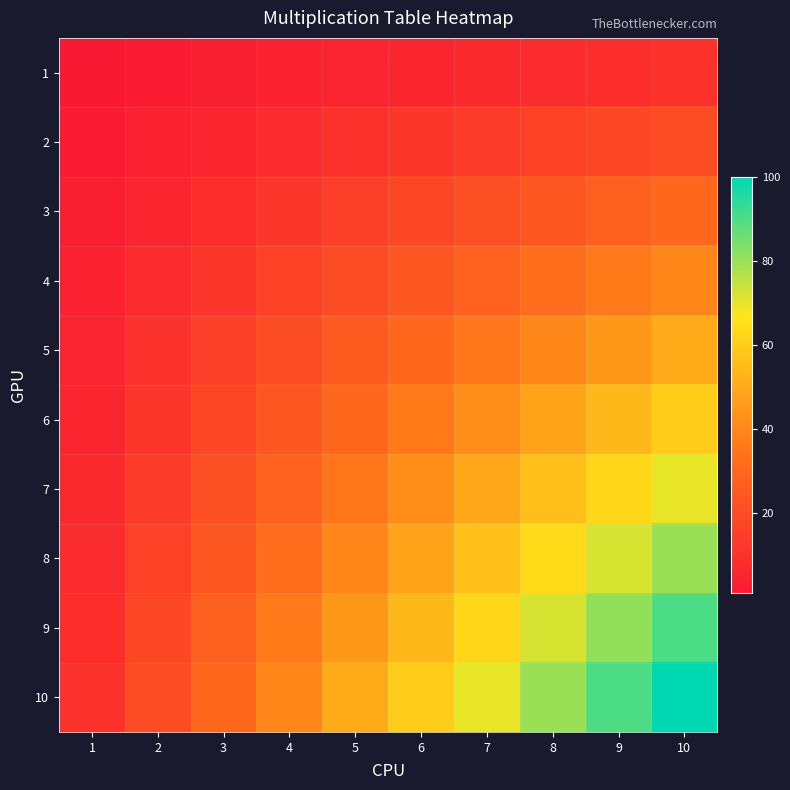

Count the number of data series in this chart.

10